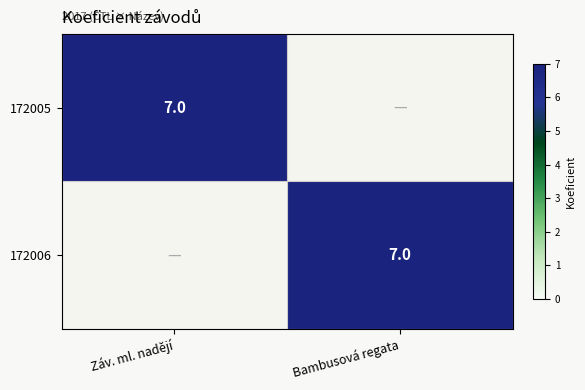

The value of 172005 at Záv. ml. nadějí is 11. True or false?

False